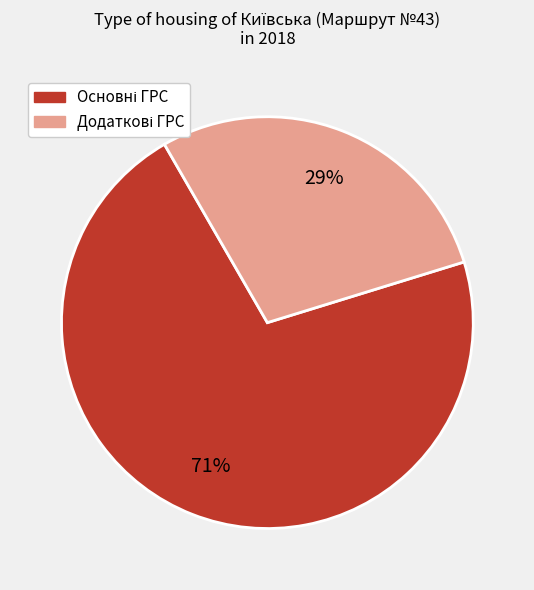

How many slices are in this pie chart?

2